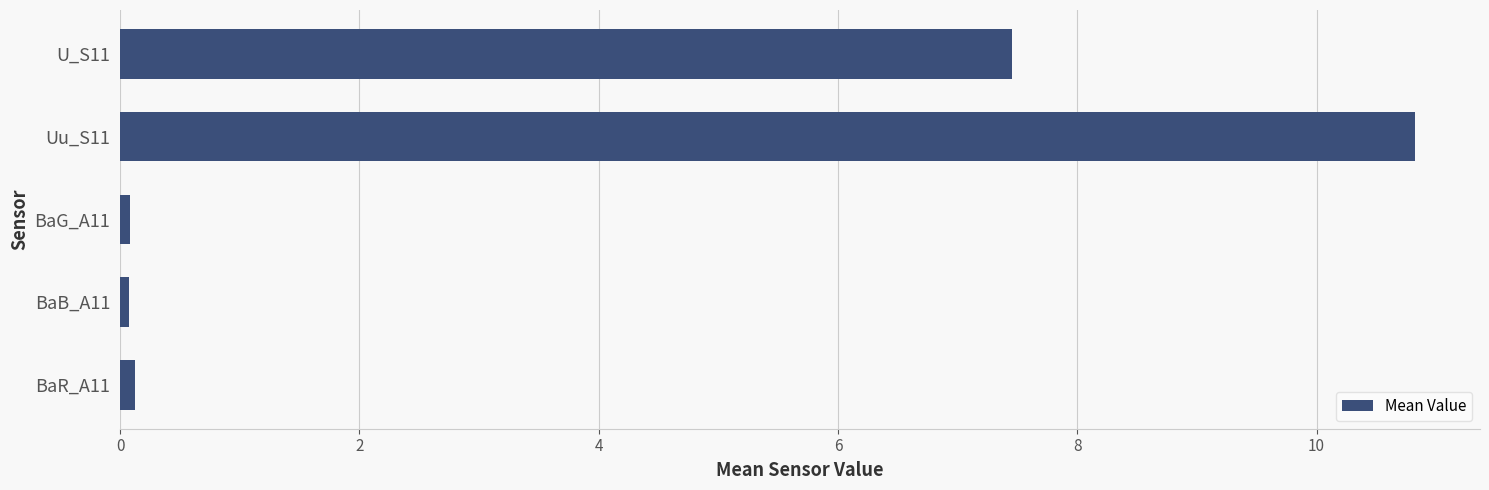

How many bars are there in total?

5